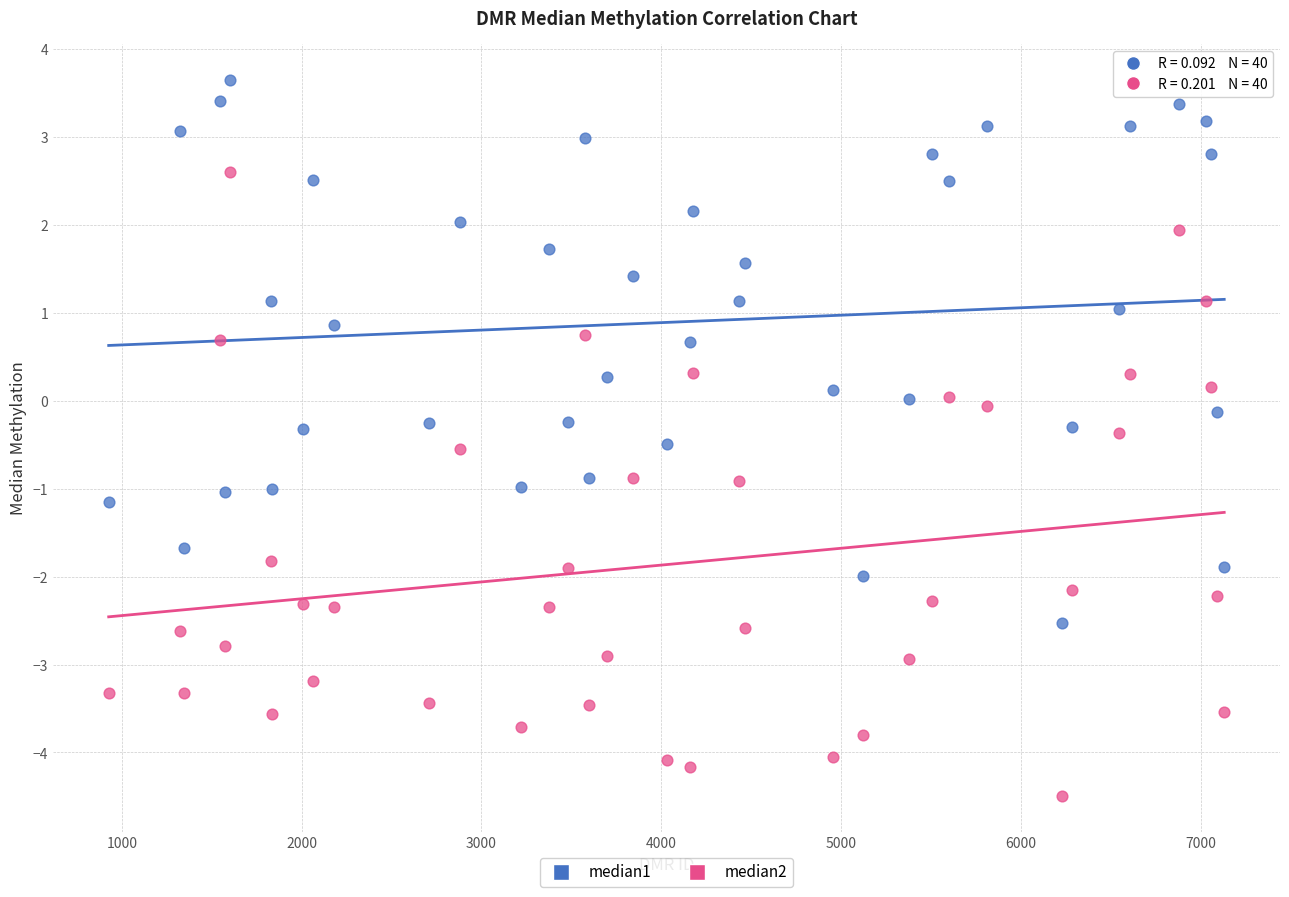

Which series contains the highest Y value?

median1